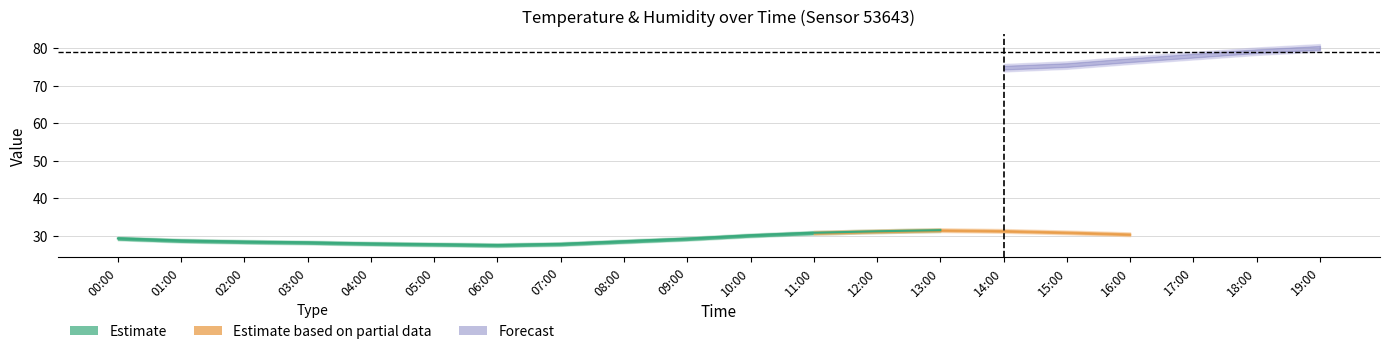

True or false: humidity_lower and humidity_upper intersect in this chart.

False